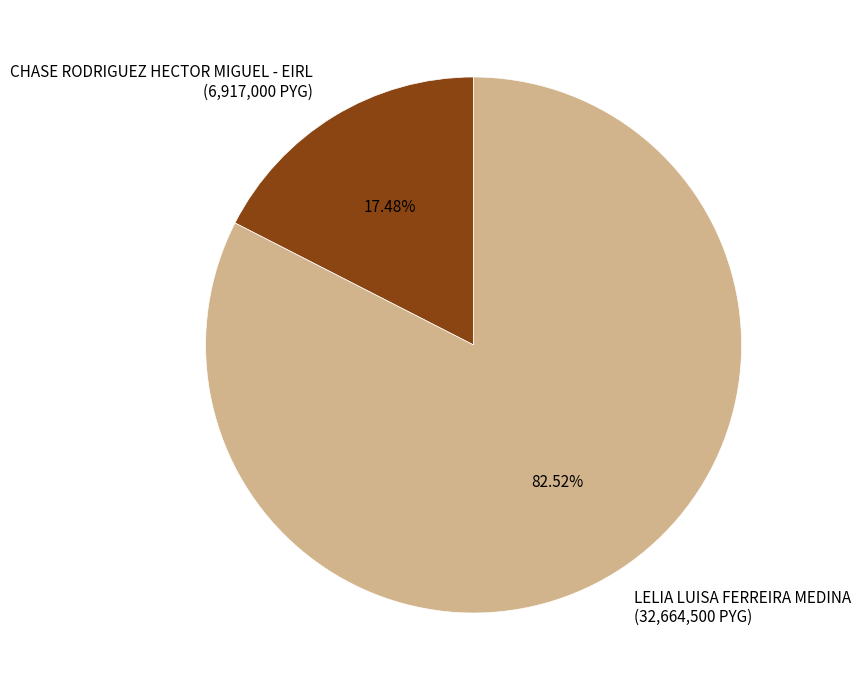

To the nearest percent, what portion does LELIA LUISA FERREIRA MEDINA represent?

83%